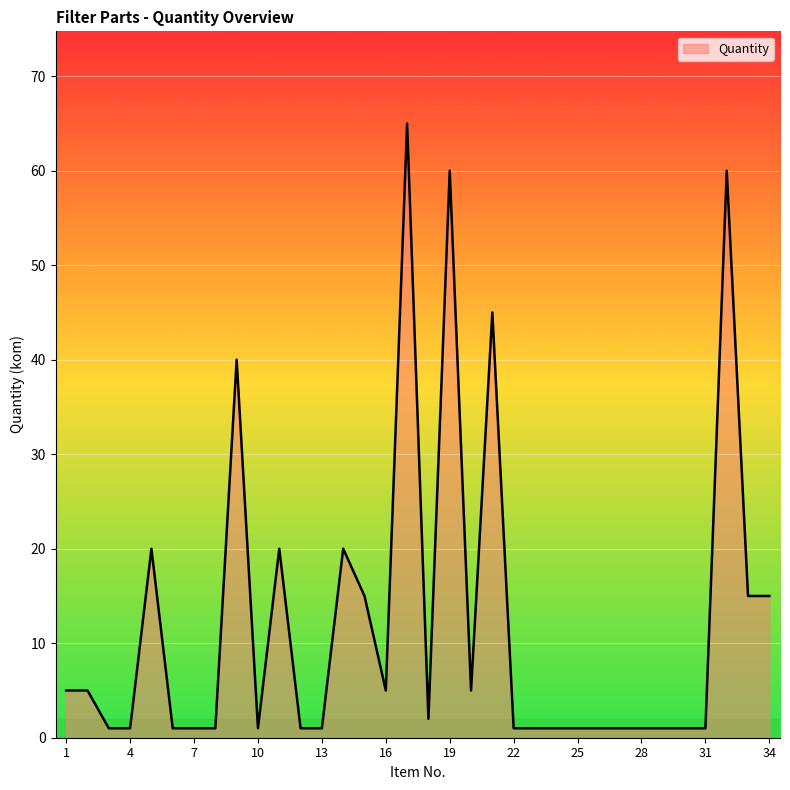

What is the greatest value displayed?

65